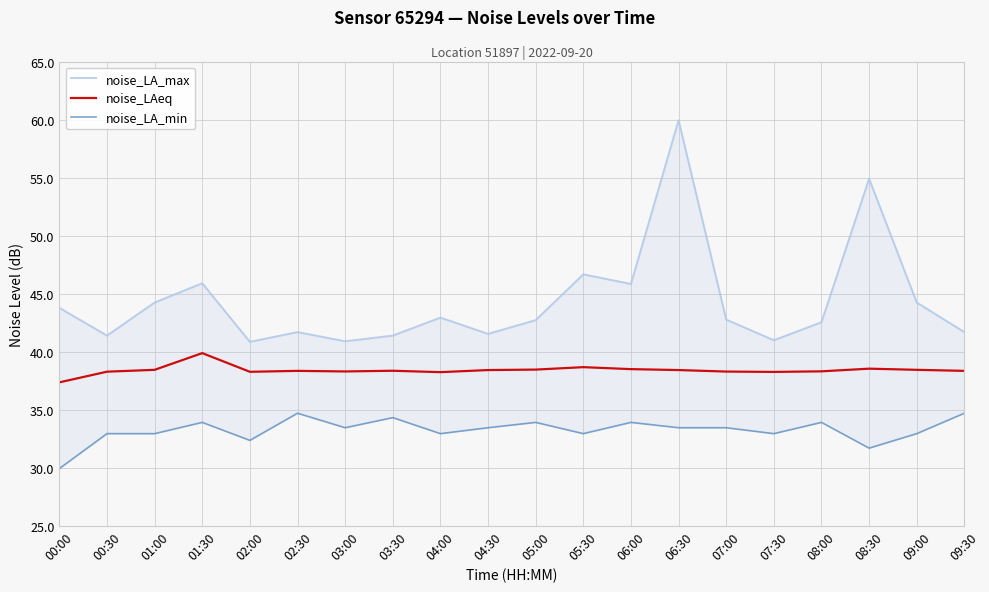

Which series has the largest total across all categories?

noise_LA_max